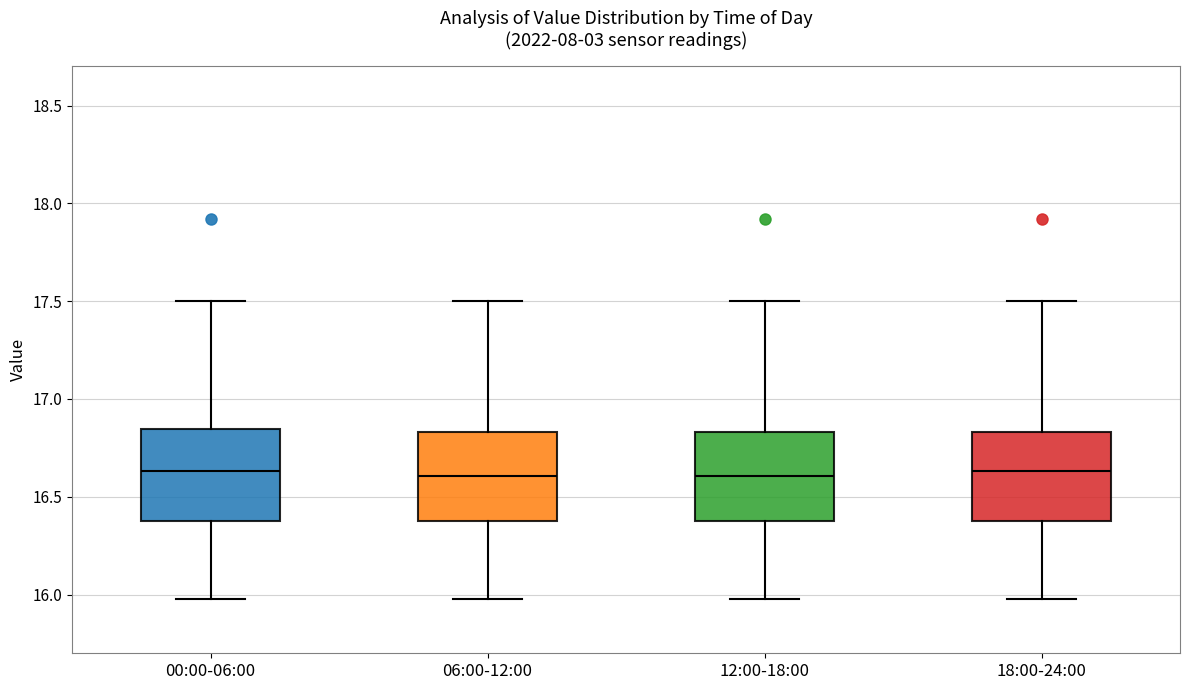

Reading left to right, read every box against the y-axis: the position of its median line, the range the box covers, and the ends of its whiskers. The values are not printed on the chart, so give them approximately, as read against the axis.

00:00-06:00: median 16.65, box 16.40 to 16.85, whiskers 16.00 to 17.50
06:00-12:00: median 16.60, box 16.40 to 16.85, whiskers 16.00 to 17.50
12:00-18:00: median 16.60, box 16.40 to 16.85, whiskers 16.00 to 17.50
18:00-24:00: median 16.65, box 16.40 to 16.85, whiskers 16.00 to 17.50